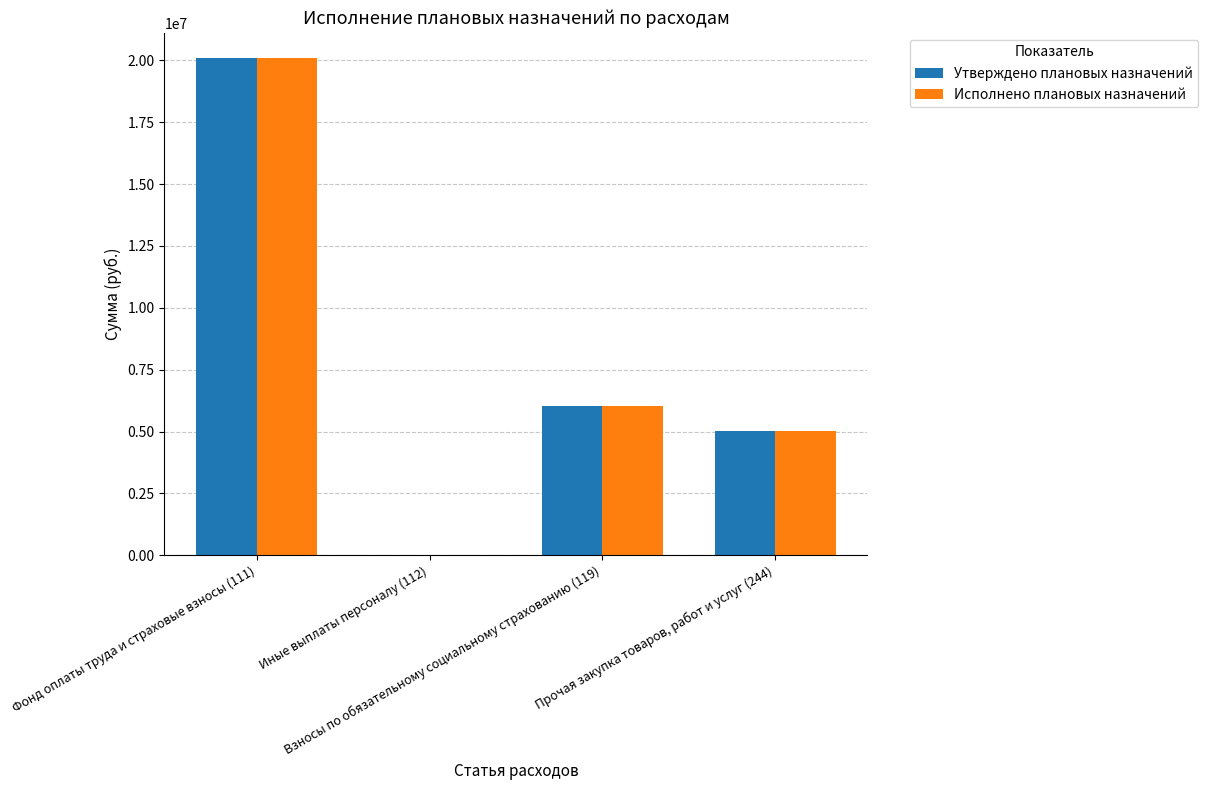

What is the sum of all Утверждено плановых назначений values?

31202100.0